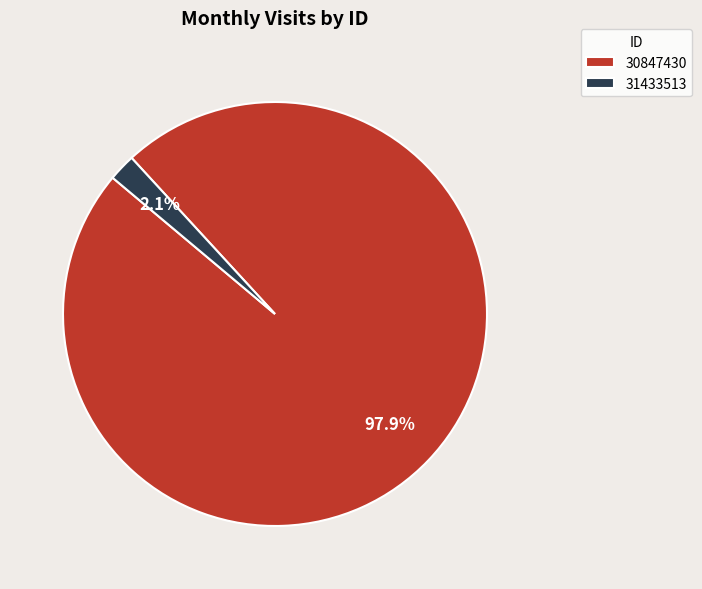

To the nearest percent, what is the difference between the largest and smallest slice percentages?

96%